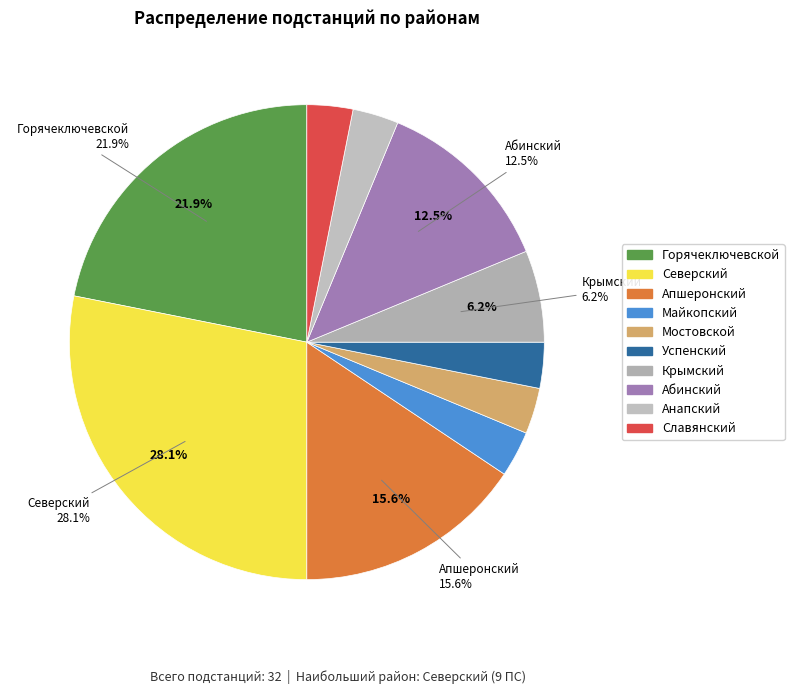

Do Анапский and Горячеключевской together represent more than half of the pie?

No